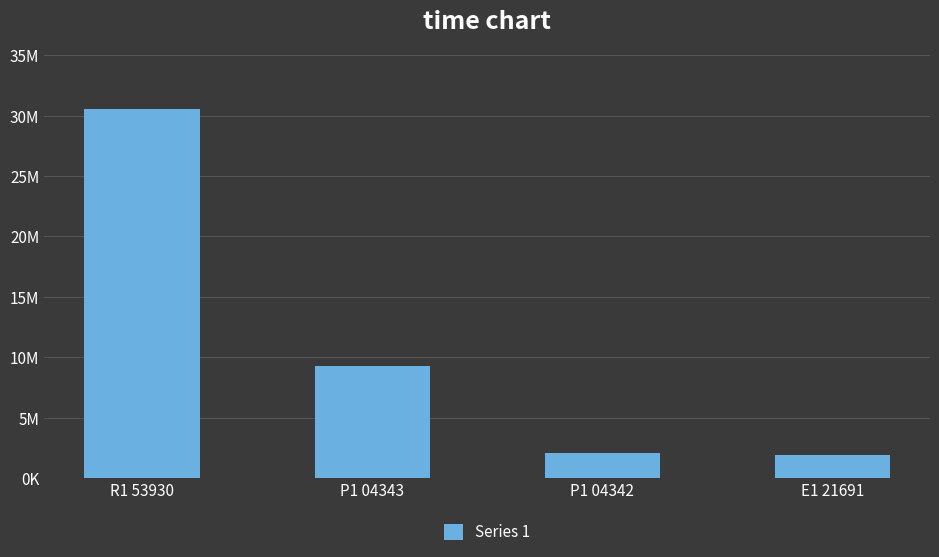

What is the ratio of the value at R1 53930 to the value at P1 04342?

14.5